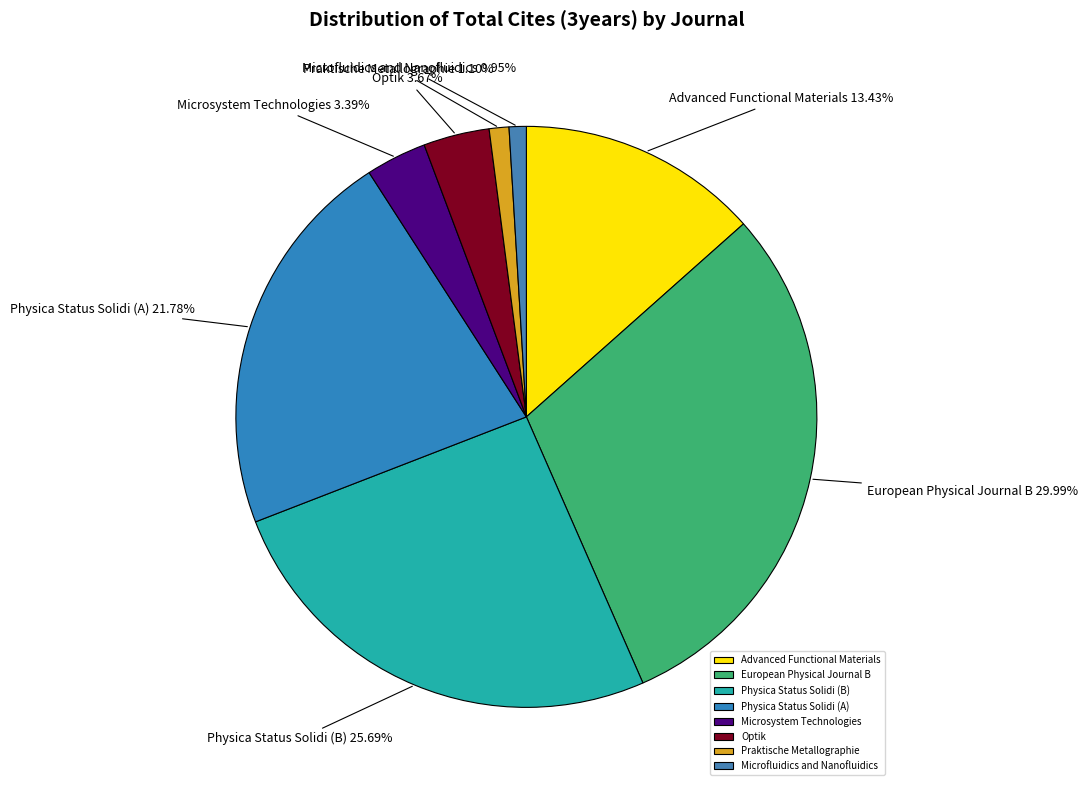

How many segments does this pie chart have?

8